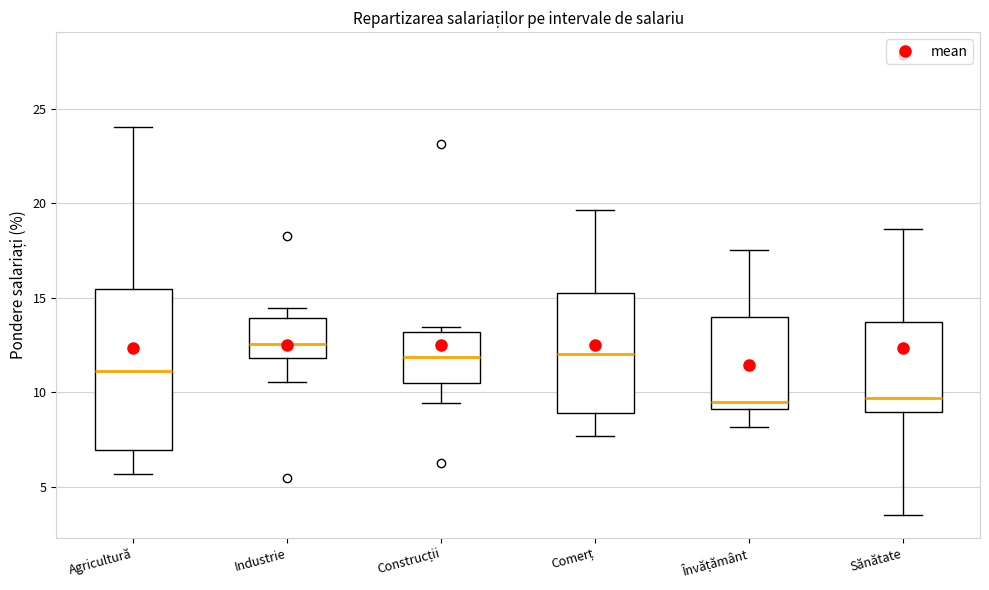

Which box has the highest median line?

Industrie